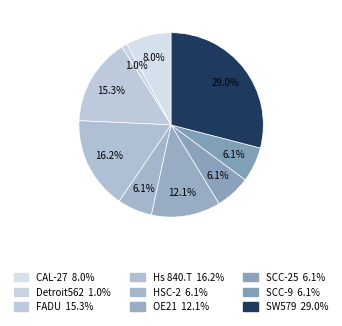

Which has a higher value, SCC-25 or CAL-27?

CAL-27